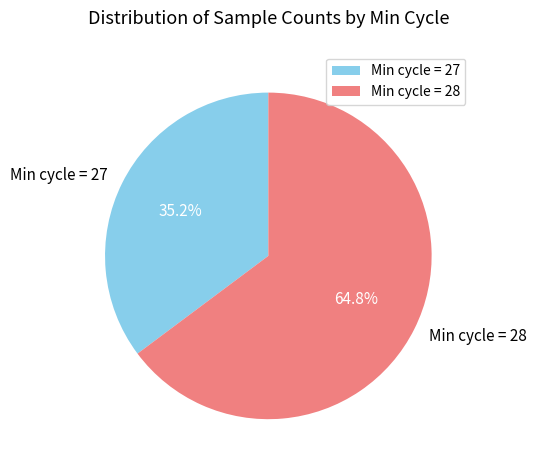

Combined, do Min cycle = 27 and Min cycle = 28 account for over 50%?

Yes